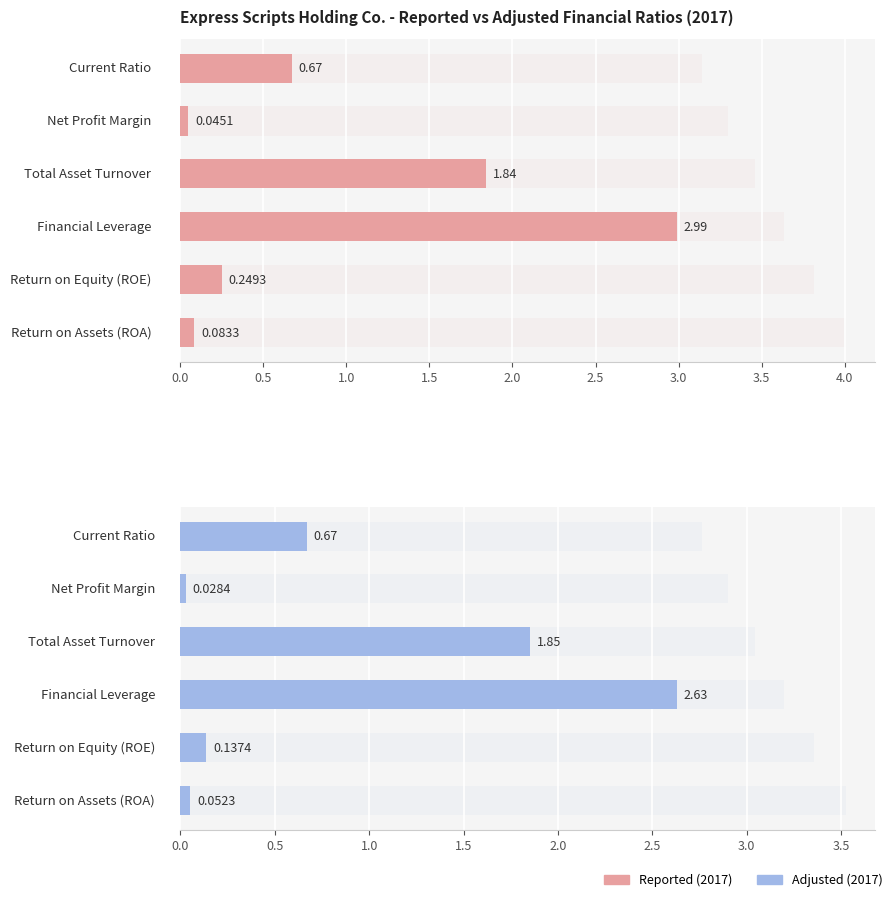

What is the maximum value shown in the chart?

3.0